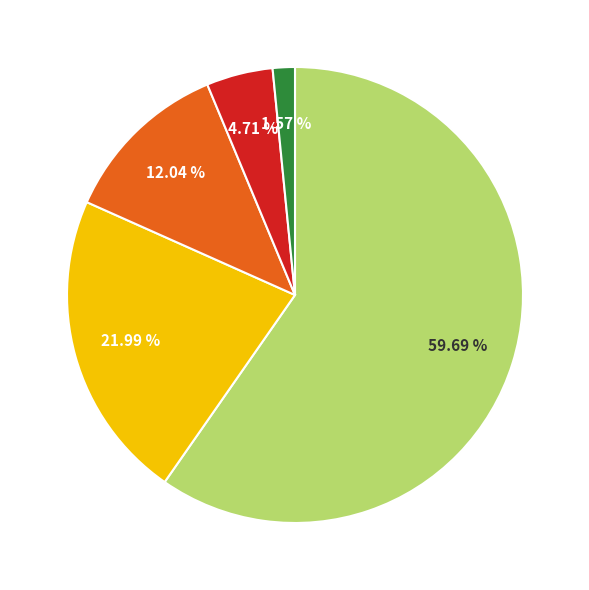

Is there any slice that represents more than half of the pie?

Yes